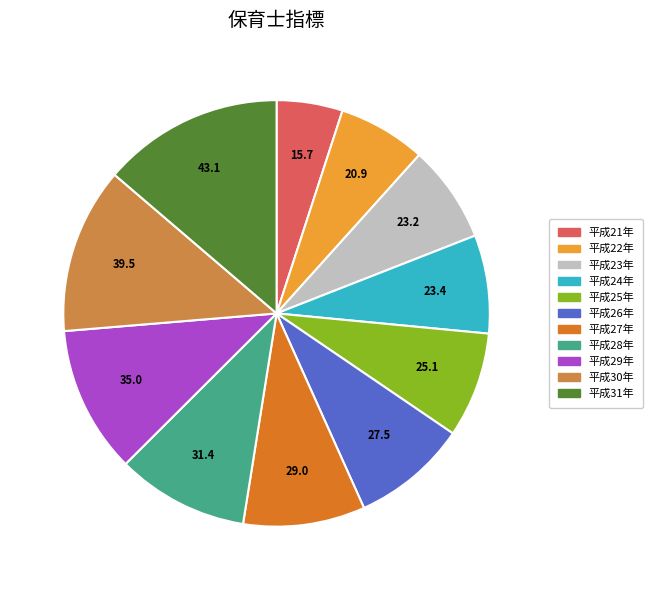

What is the smallest slice in the pie chart?

平成21年